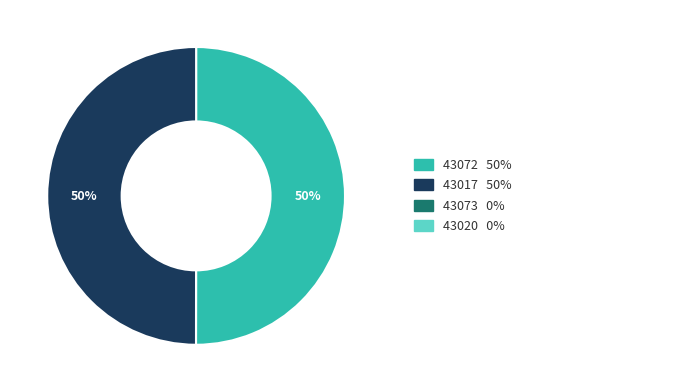

To the nearest percent, what is the average slice percentage?

25%